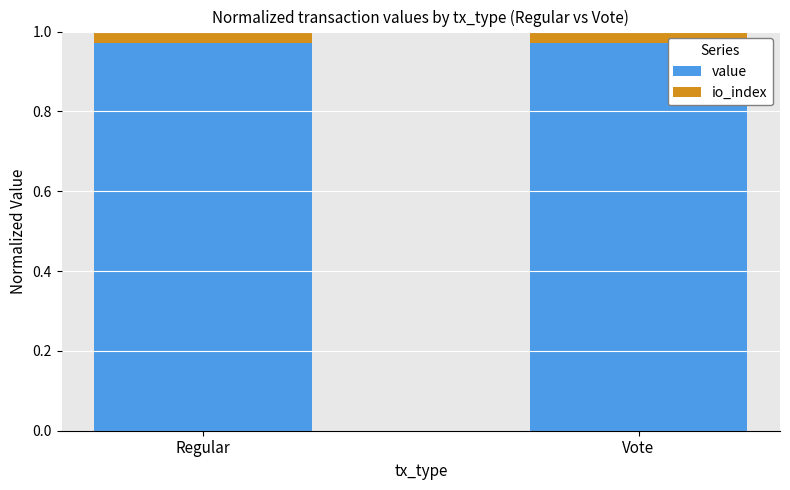

List the series in order of their peak value, highest first.

value, io_index